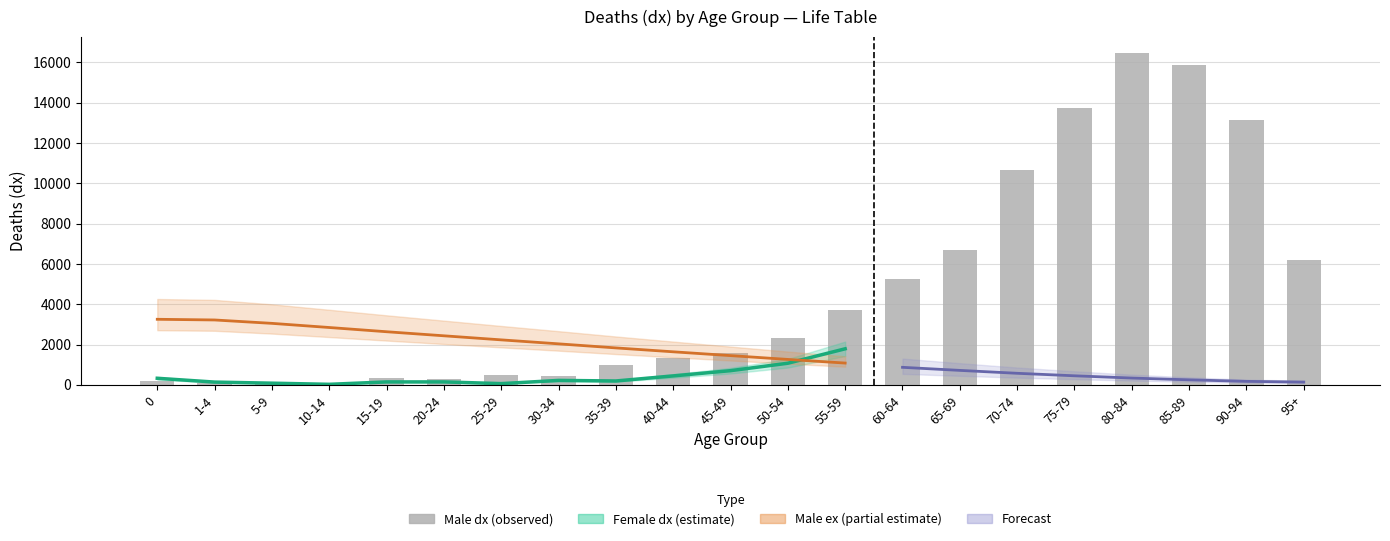

List the labels in order of Male_dx value, largest first.

80-84, 85-89, 75-79, 90-94, 70-74, 65-69, 95+, 60-64, 55-59, 50-54, 45-49, 40-44, 35-39, 25-29, 30-34, 15-19, 20-24, 0, 5-9, 1-4, 10-14